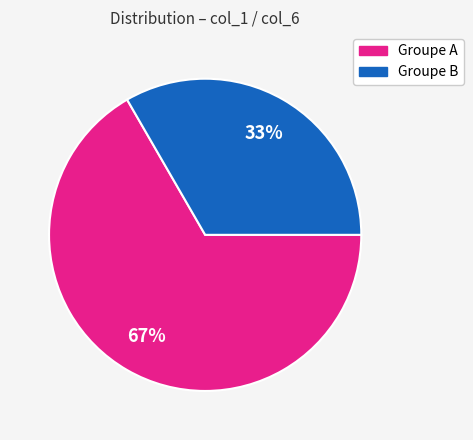

What percentage is the Groupe B slice, to the nearest percent?

33%